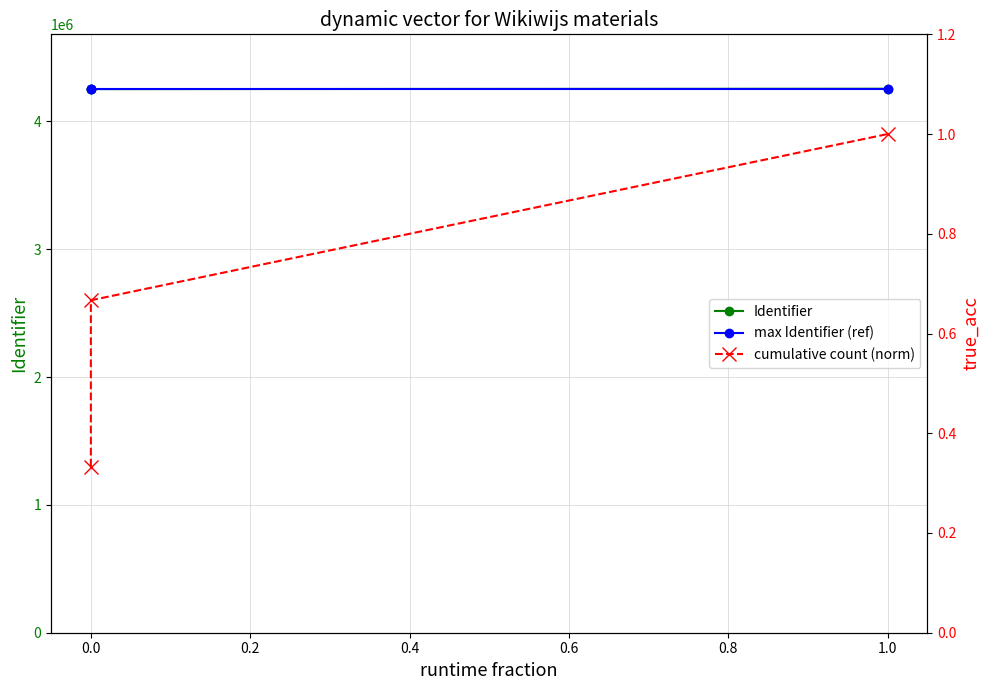

What is the value of the cumulative count (norm) point at the 2nd from the left?

0.7